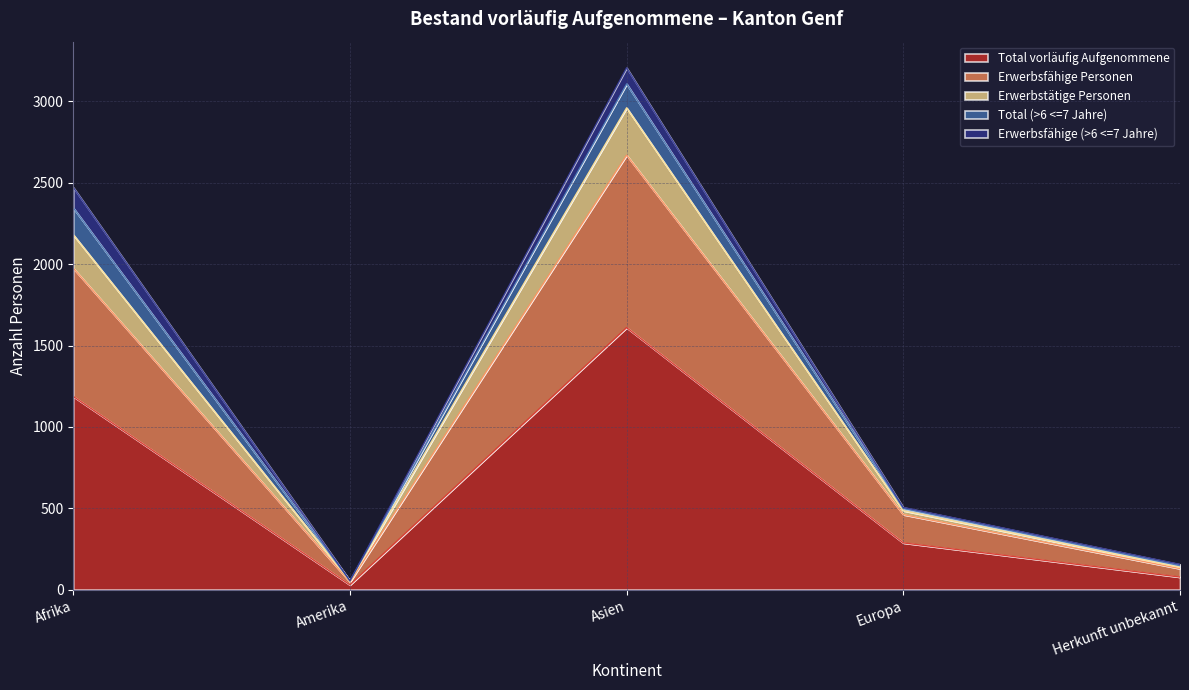

What is the highest value of the Total vorläufig Aufgenommene series?

1610